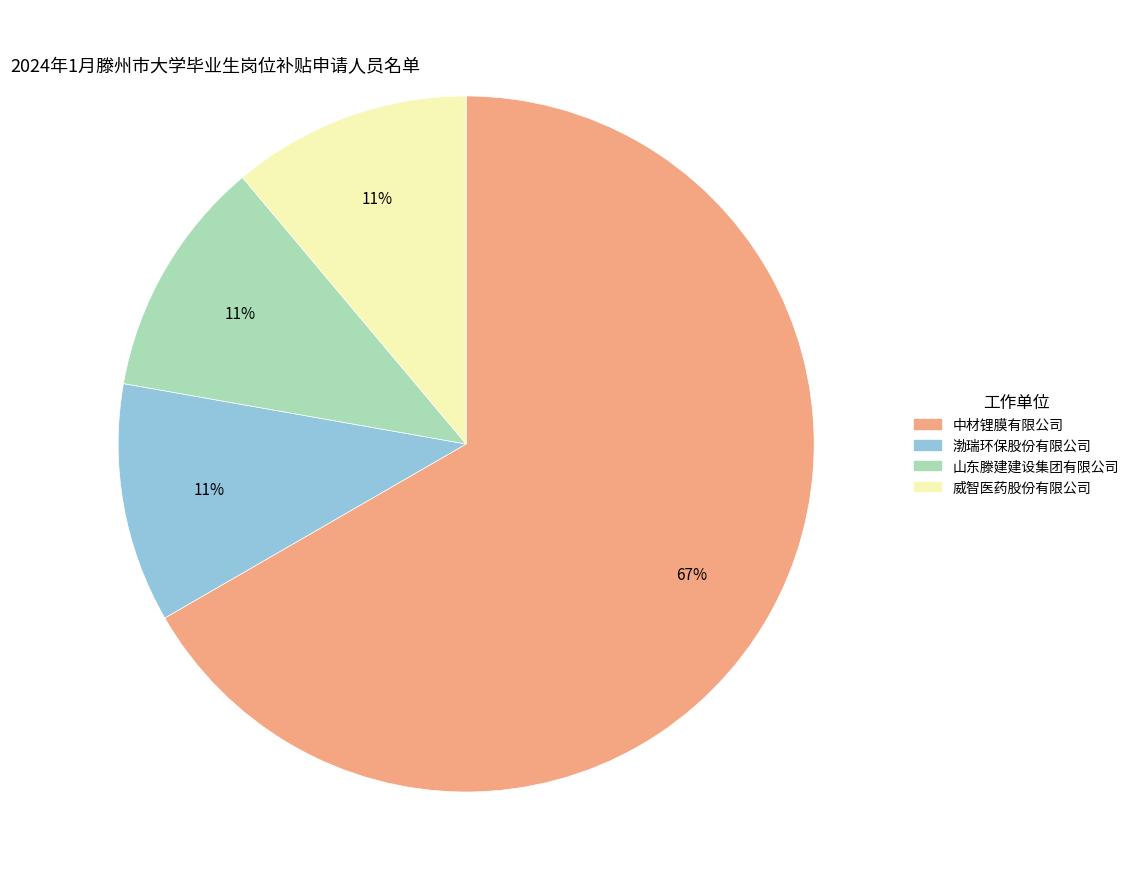

Is it true that 渤瑞环保股份有限公司 is 11% of the pie?

True